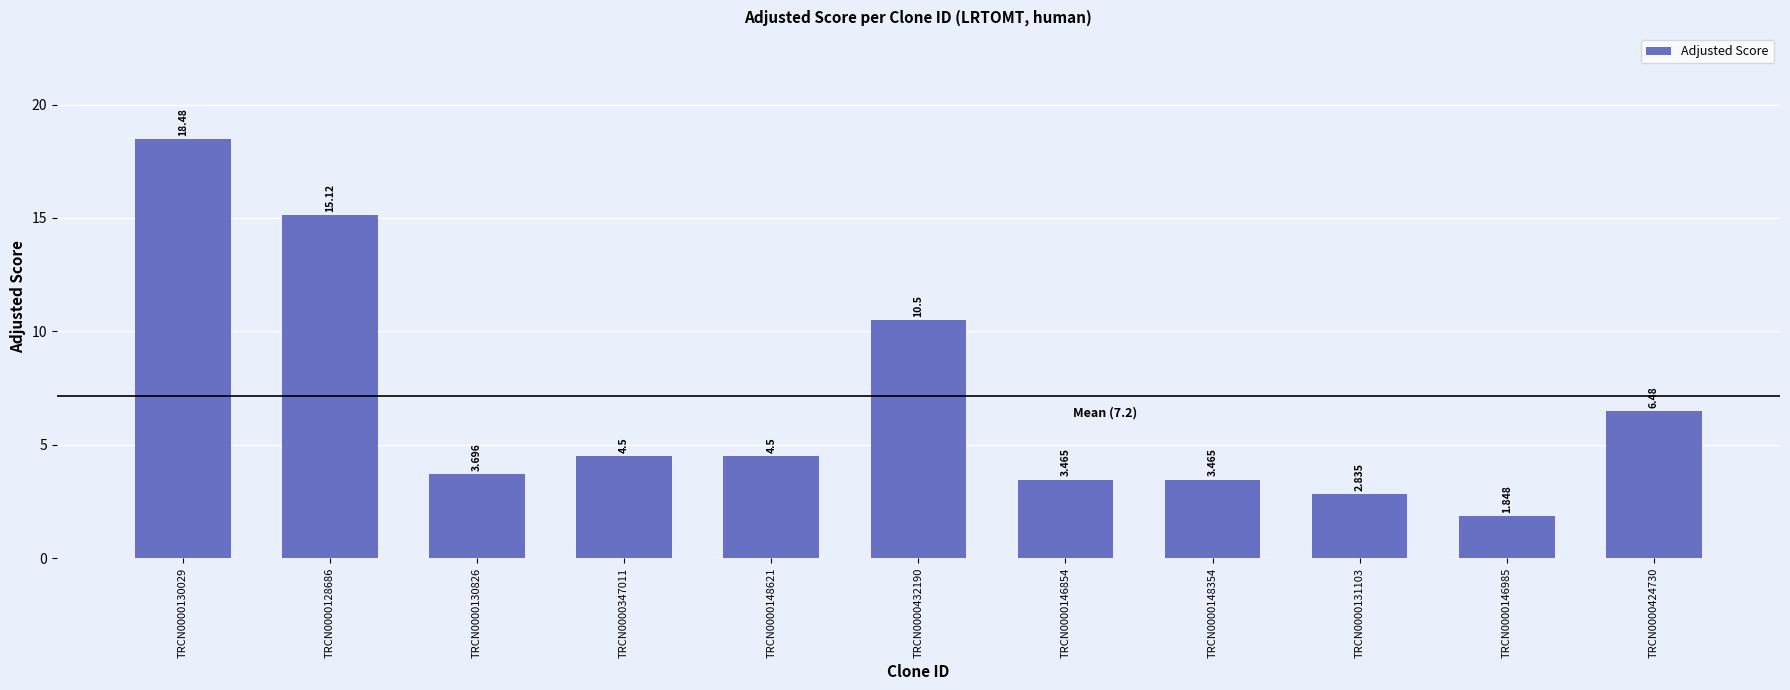

Reading left to right, transcribe all the data shown in this chart.

TRCN0000130029=18.5	TRCN0000128686=15.1	TRCN0000130826=3.7	TRCN0000347011=4.5	TRCN0000148621=4.5	TRCN0000432190=10.5	TRCN0000146854=3.5	TRCN0000148354=3.5	TRCN0000131103=2.8	TRCN0000146985=1.8	TRCN0000424730=6.5